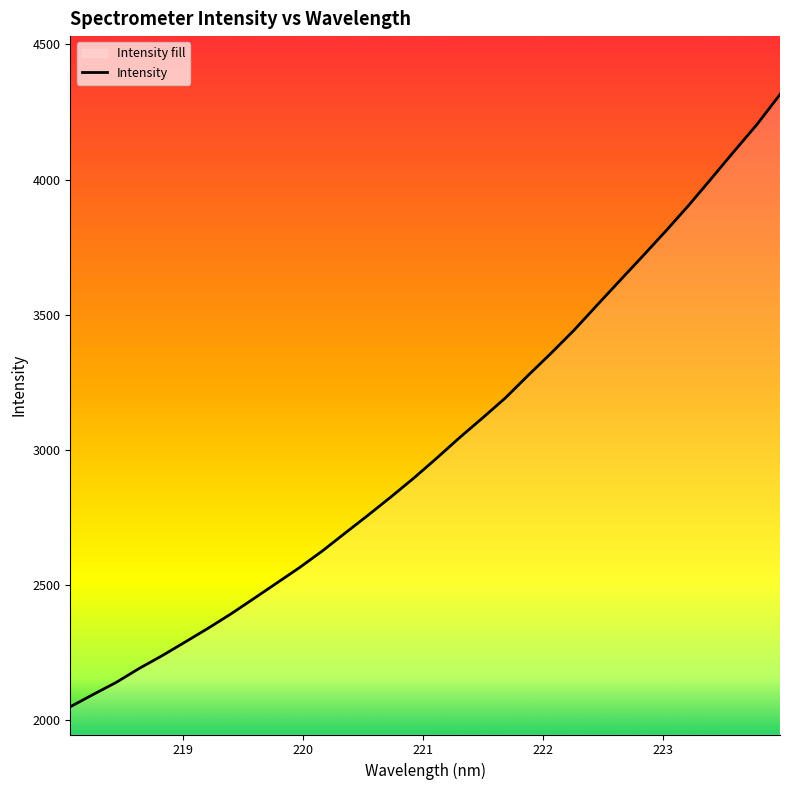

How many data points are less than 2970?

16